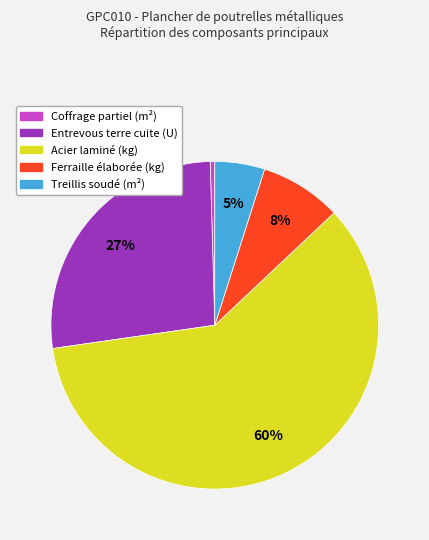

Which slice represents more than half of the pie?

Acier laminé (kg)